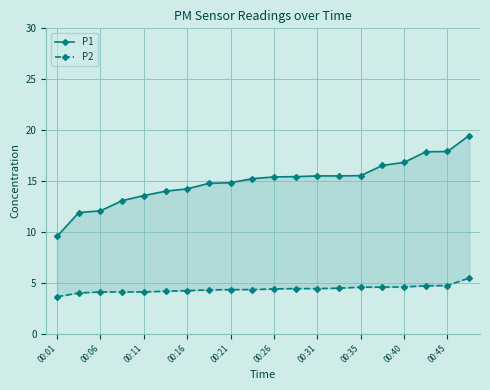

True or false: P1 has a value of 10.5 at 00:35.

False